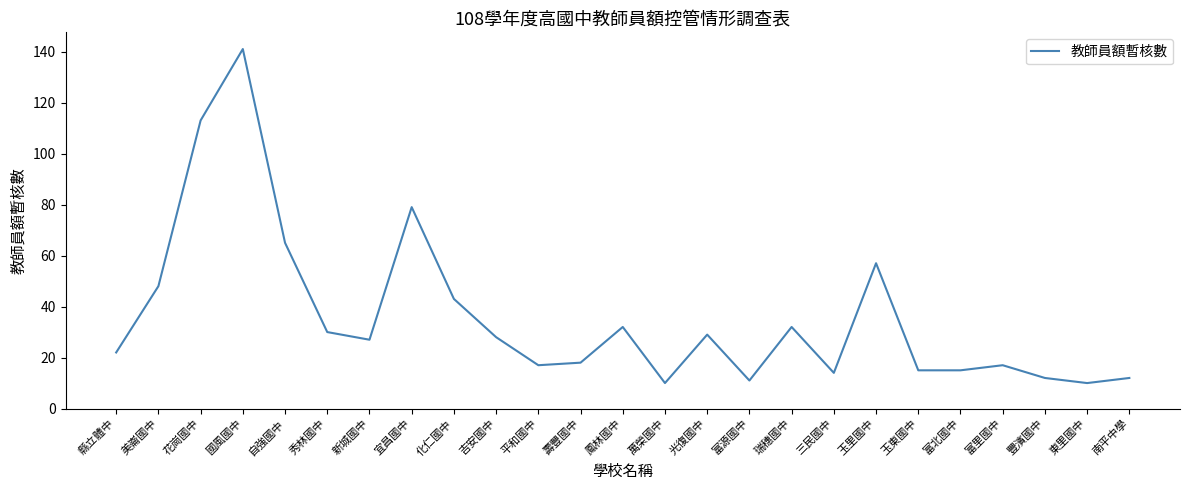

What value does the data have at 東里國中?

10